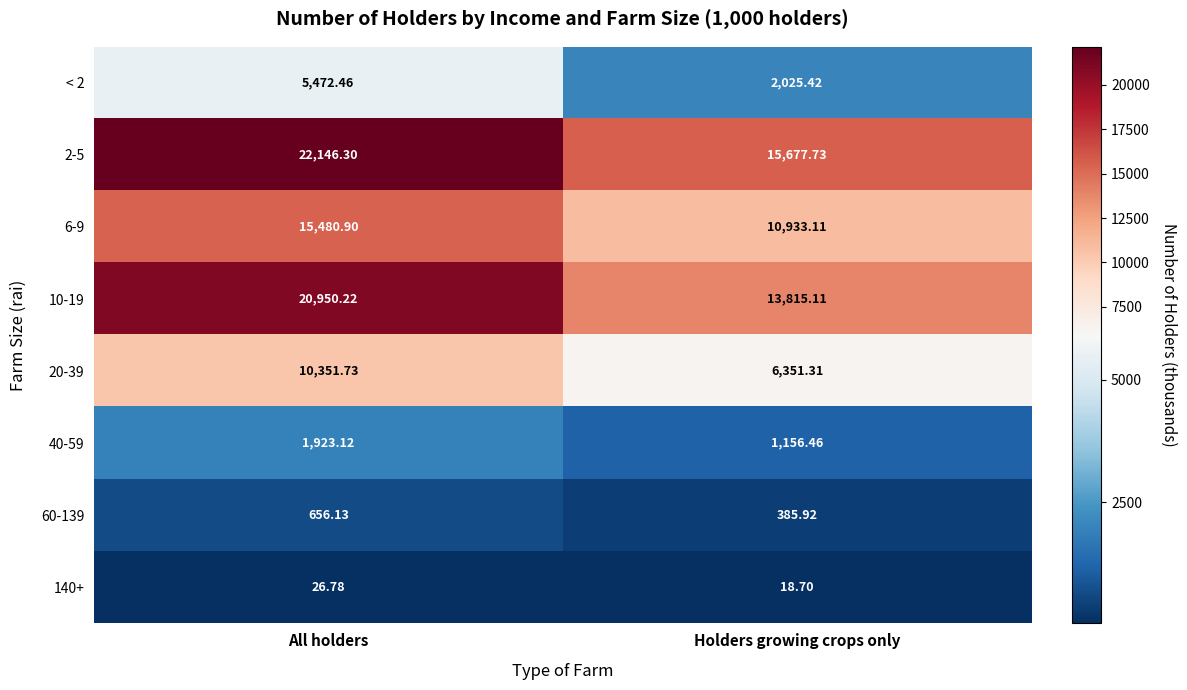

At which category is the sum across all series the highest?

All holders